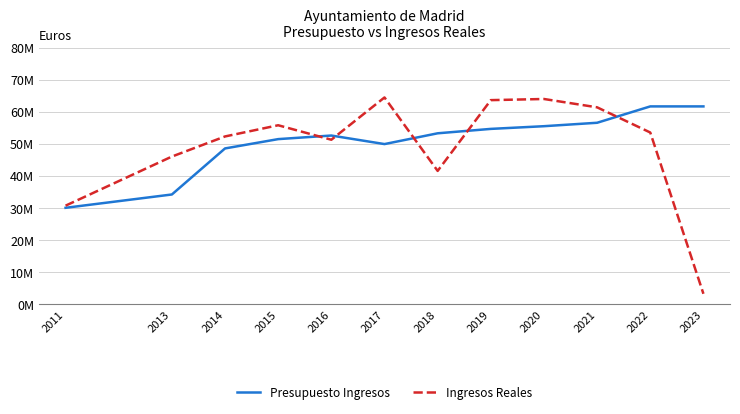

How many times do Ingresos Reales and Presupuesto Ingresos cross each other?

5